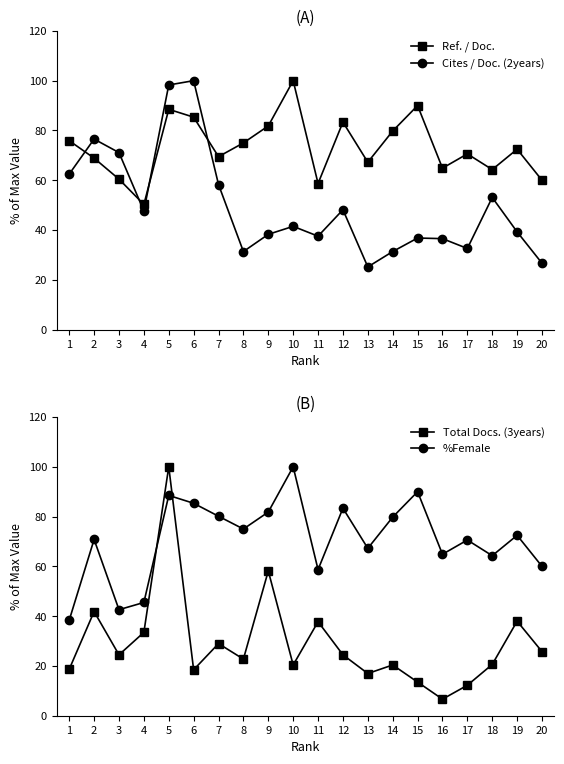

At which category does Ref. / Doc. reach its first local peak?

5